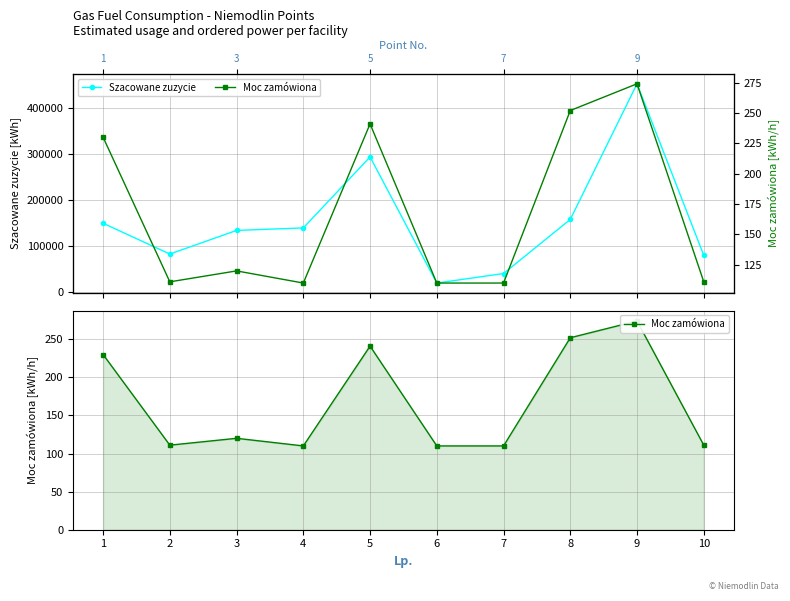

What is the lowest value of the Szacowane zuzycie series?

19738